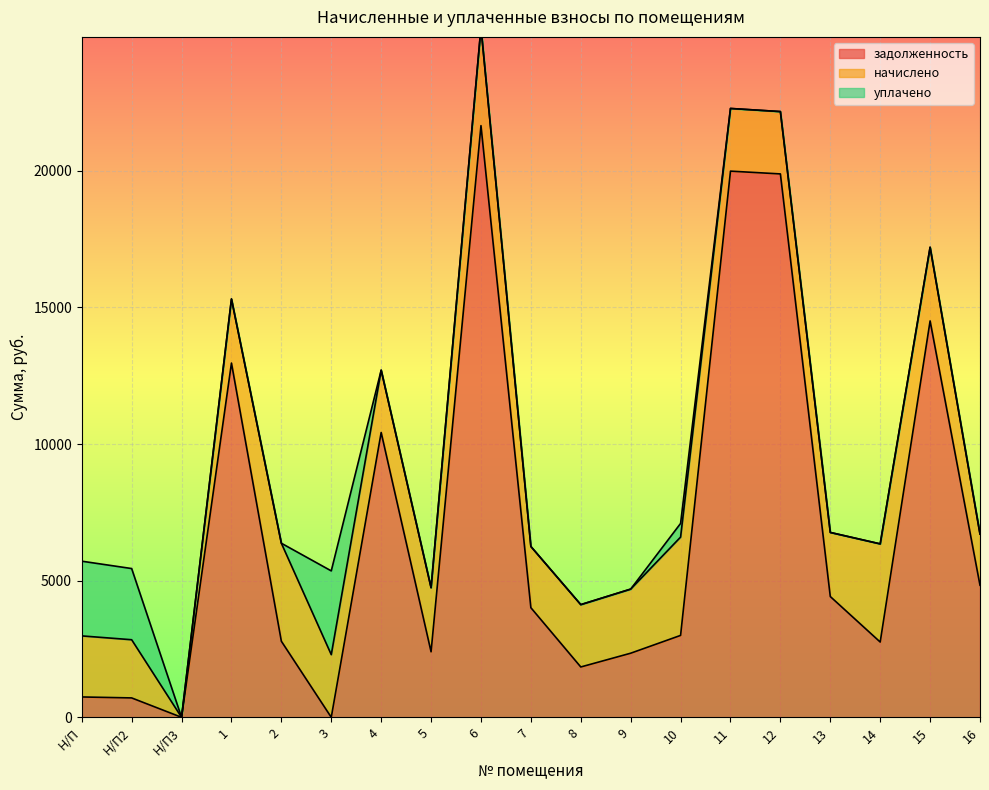

At Н/П, list the series in order from smallest to largest.

задолженность, начислено, уплачено